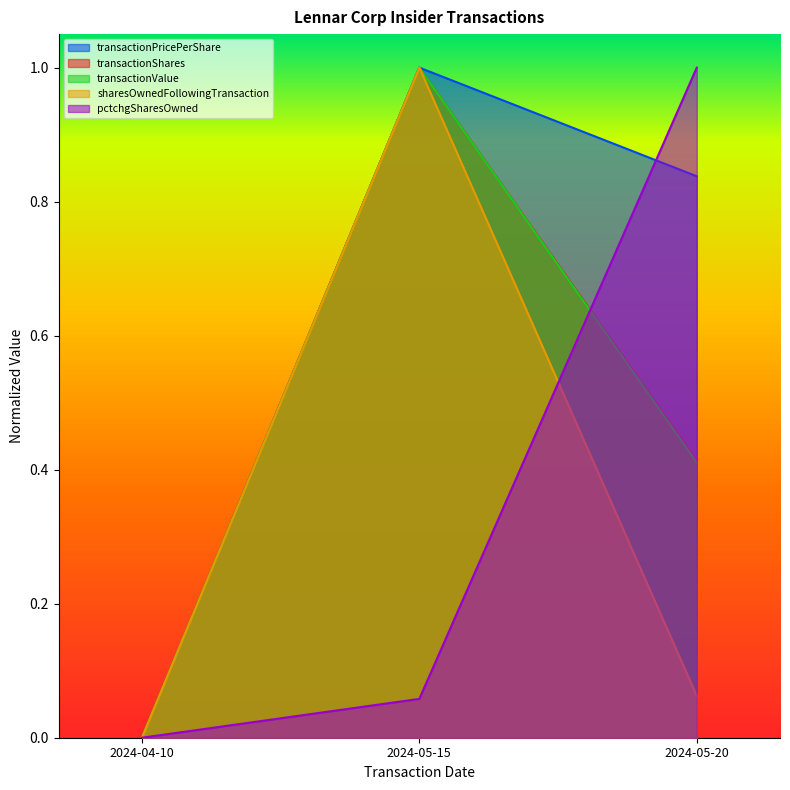

Count the number of data series in this chart.

5